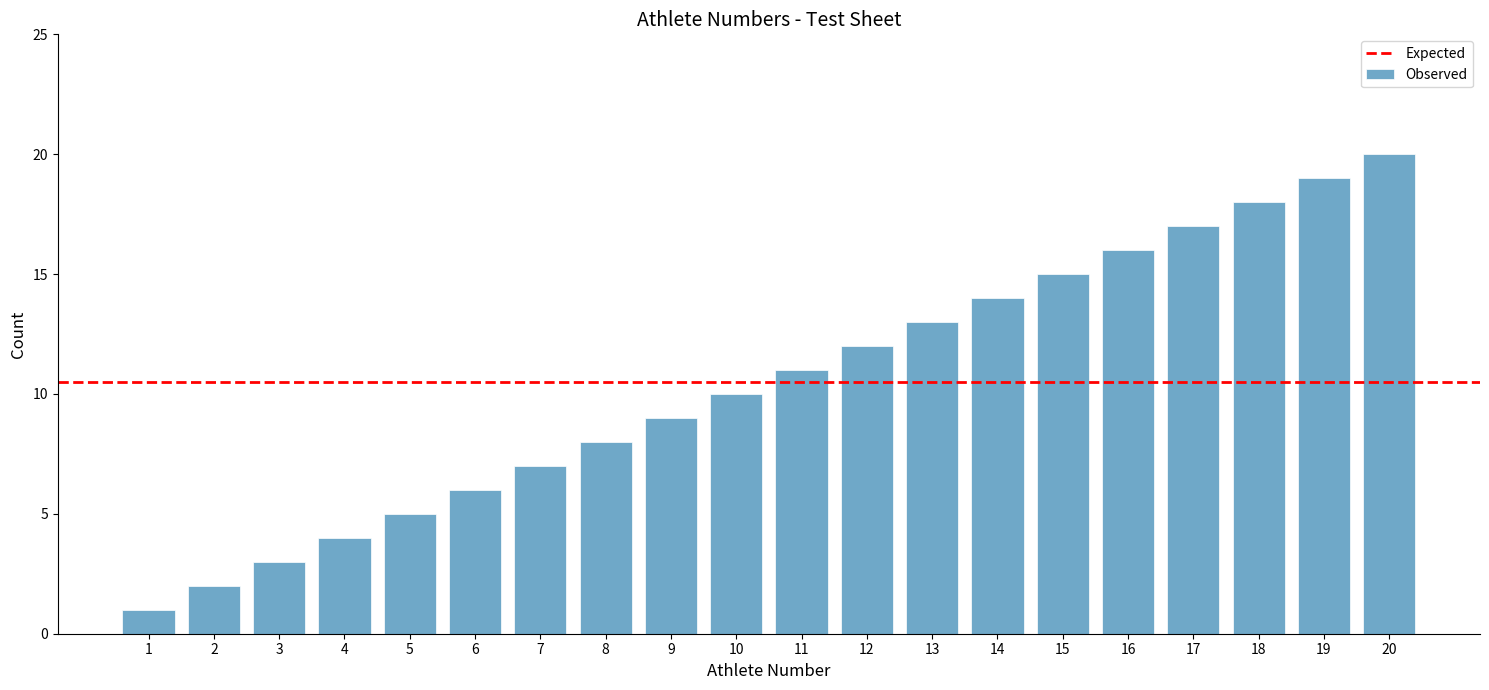

What is the maximum value shown in the chart?

20